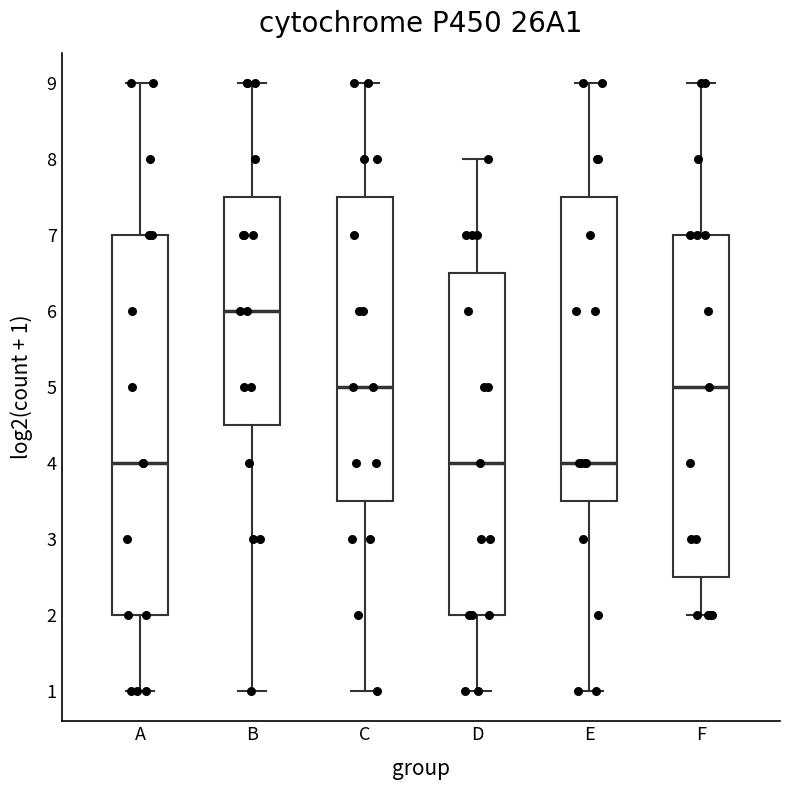

Reading left to right, transcribe this box plot: for each box, give where its median line is, the range the box spans, and where its two whiskers end, as read against the y-axis. The values are not printed on the chart, so give them approximately, as read against the axis.

A: median 4.0, box 2.0 to 7.0, whiskers 1.0 to 9.0
B: median 6.0, box 4.5 to 7.5, whiskers 1.0 to 9.0
C: median 5.0, box 3.5 to 7.5, whiskers 1.0 to 9.0
D: median 4.0, box 2.0 to 6.5, whiskers 1.0 to 8.0
E: median 4.0, box 3.5 to 7.5, whiskers 1.0 to 9.0
F: median 5.0, box 2.5 to 7.0, whiskers 2.0 to 9.0